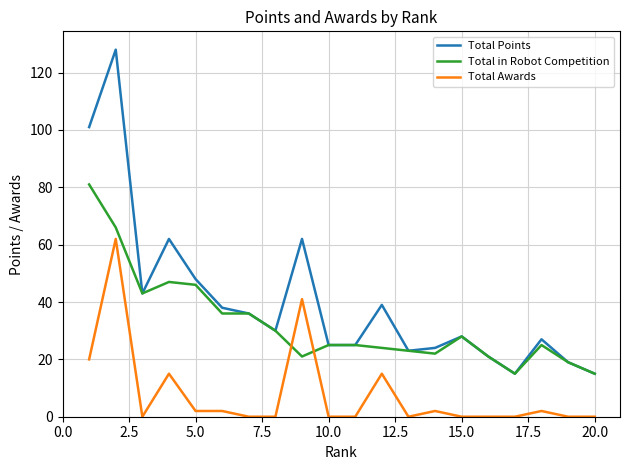

What are all the series names shown in the legend?

Total Points, Total in Robot Competition, Total Awards